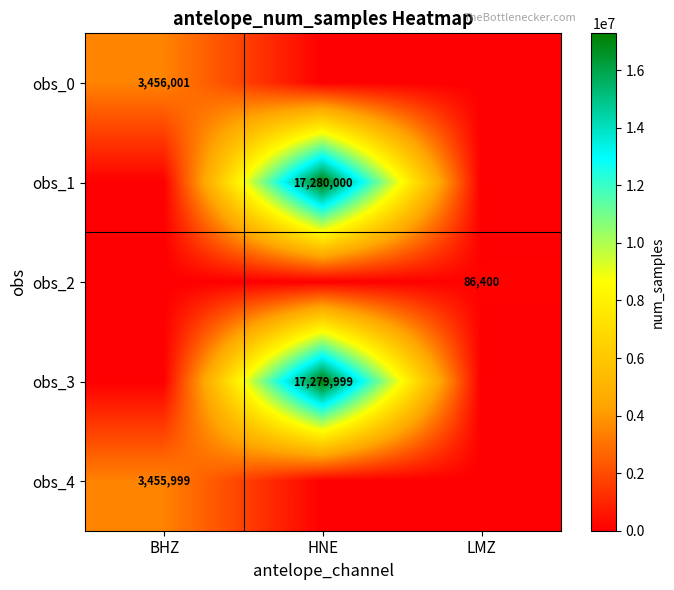

Is the value of obs_3 at HNE greater than the value of obs_1 at HNE?

No